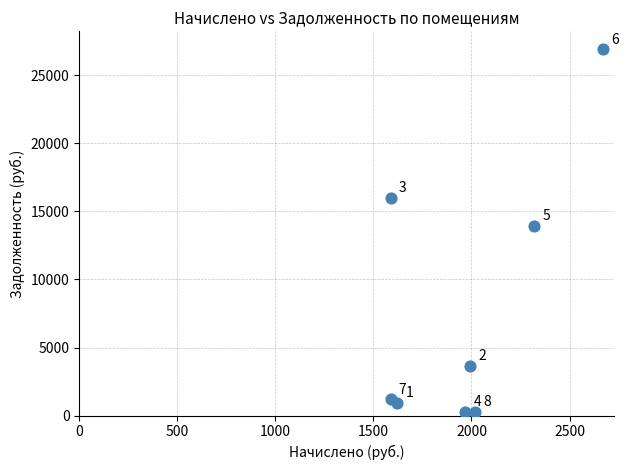

What Y value in the scatter plot is closest to 13586?

13960.0